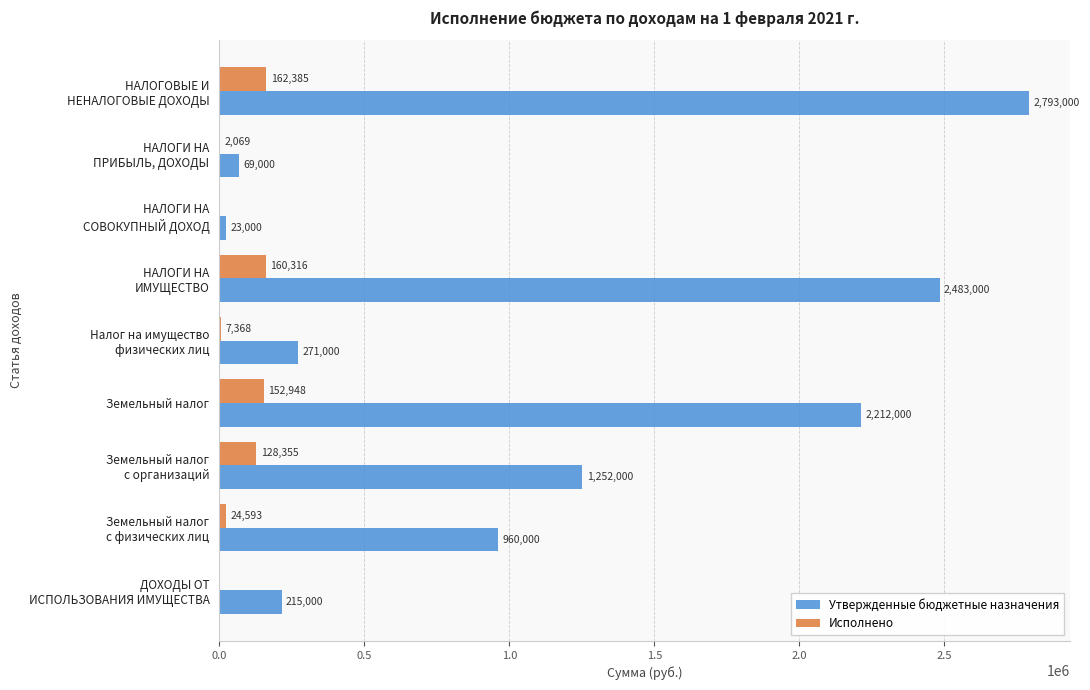

Which series has the largest total across all categories?

Утвержденные бюджетные назначения